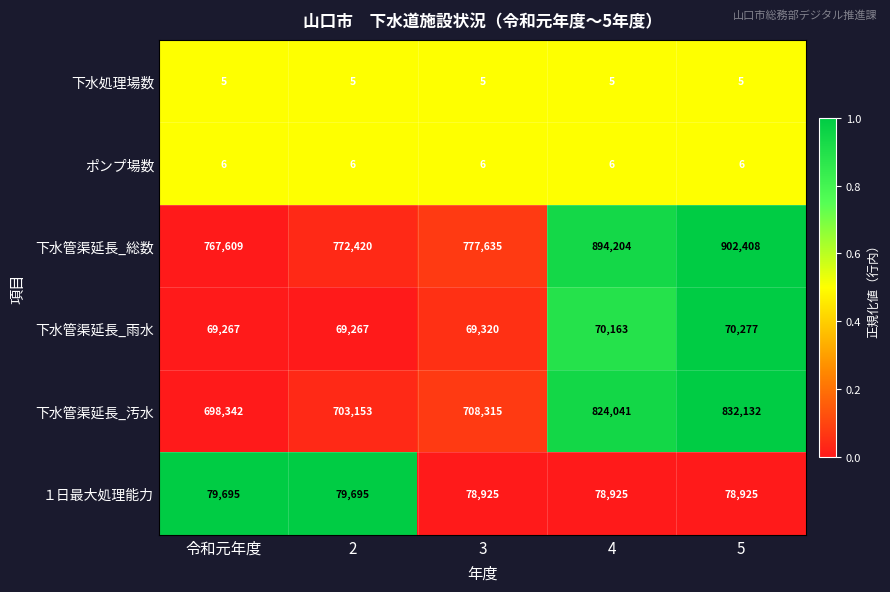

Which series has the widest spread of values?

下水管渠延長_総数